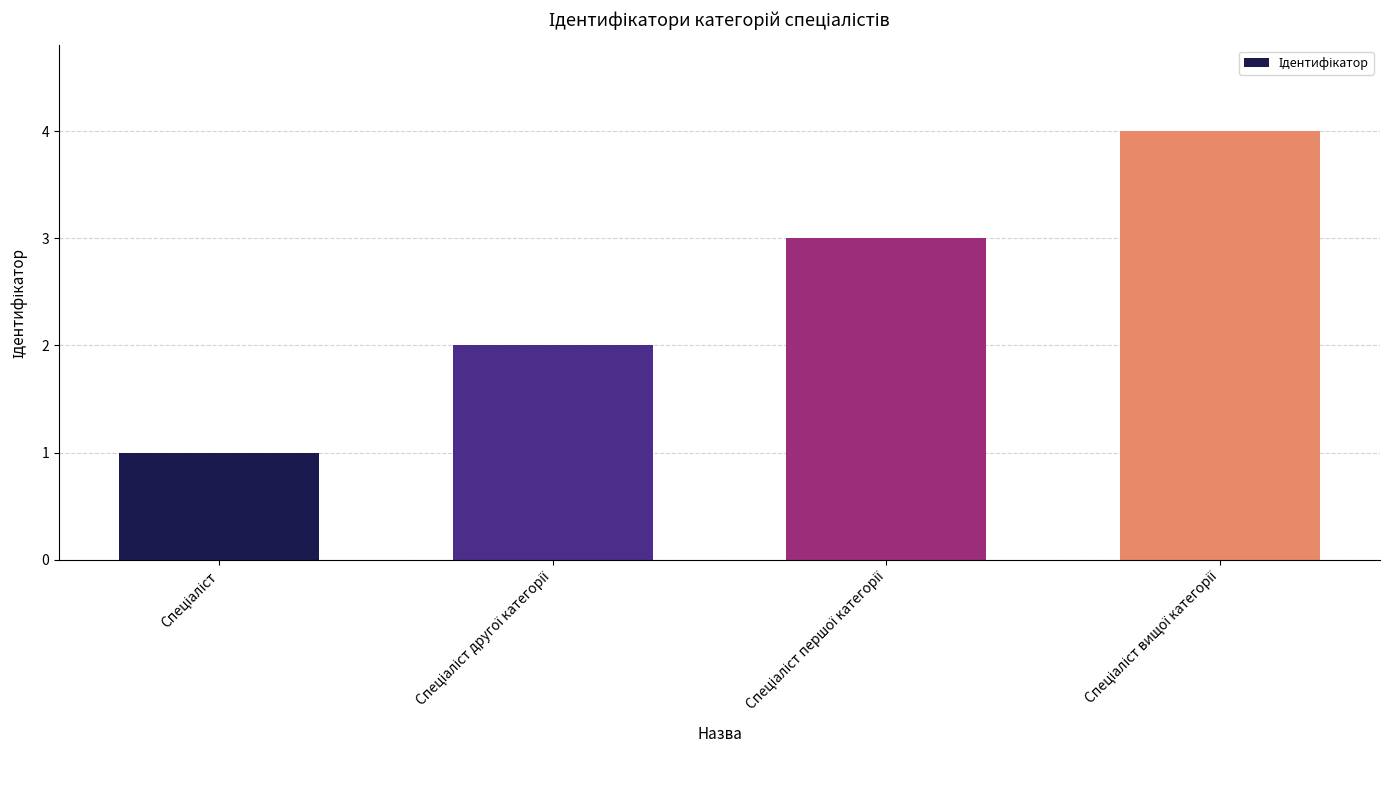

What is the difference between the maximum and minimum values?

3